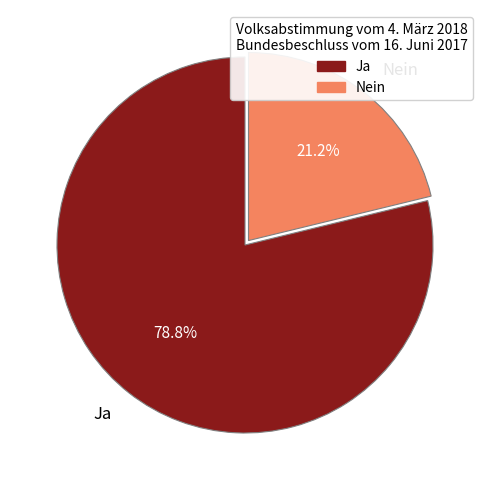

To the nearest percent, what percentage of the pie is Nein?

21%